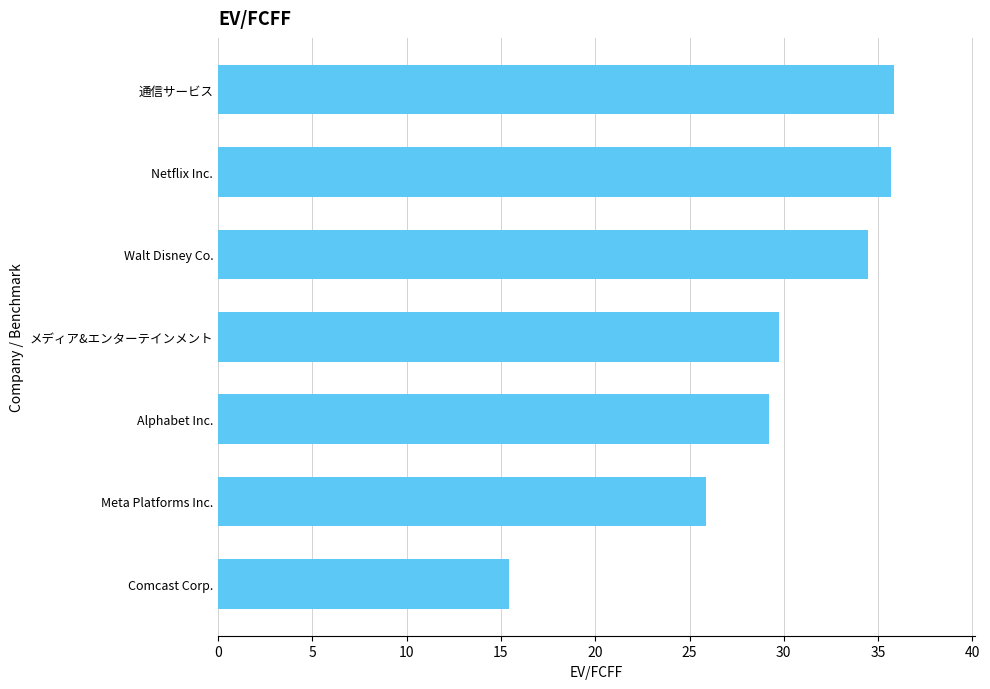

What is the average value?

29.5